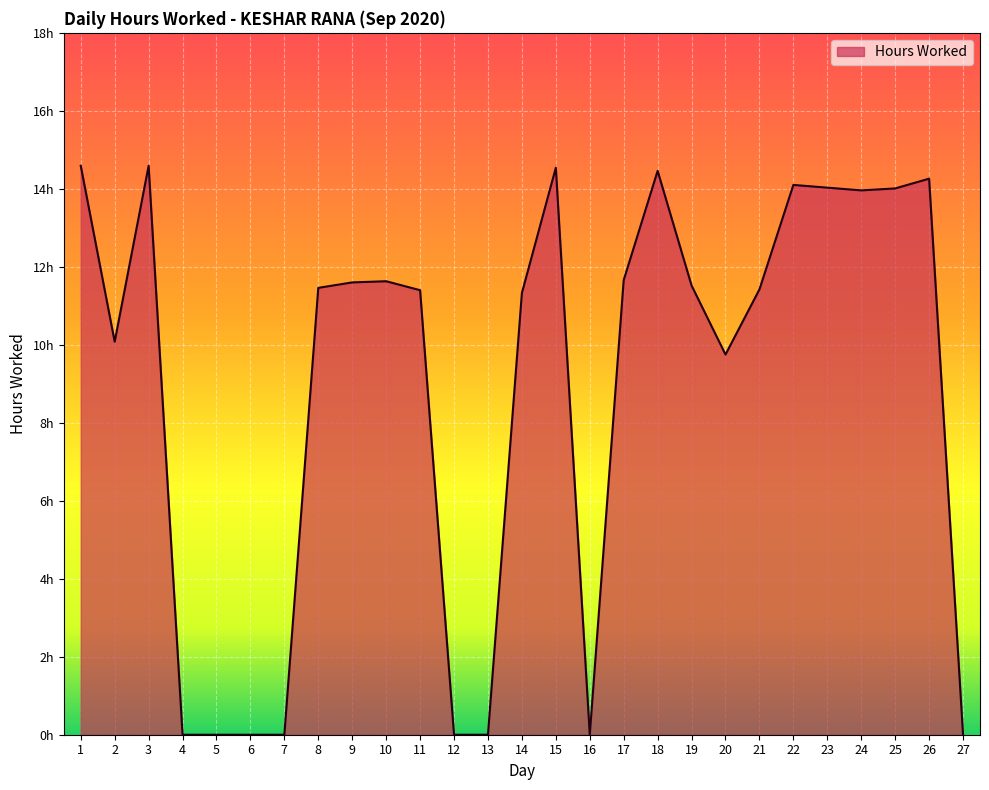

True or false: the data has more than 1 interior local peaks.

True